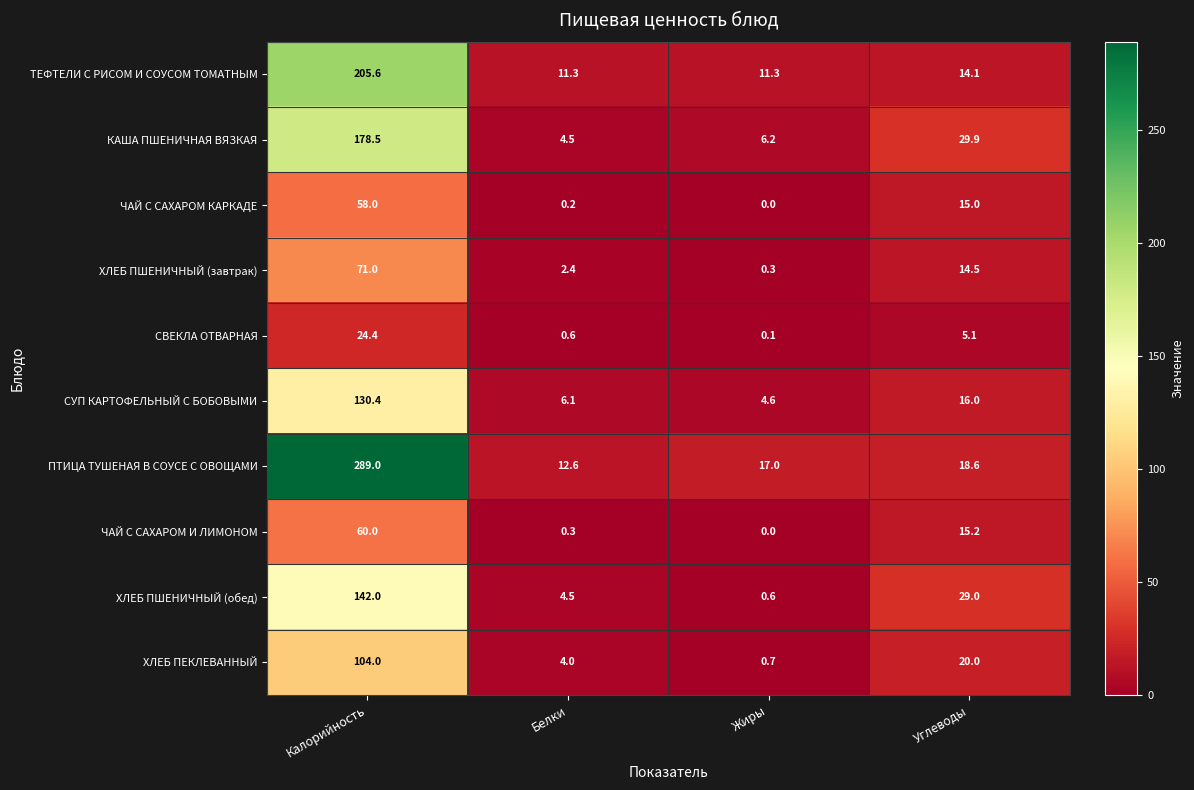

Where is СУП КАРТОФЕЛЬНЫЙ С БОБОВЫМИ nearest to the value 67?

Углеводы